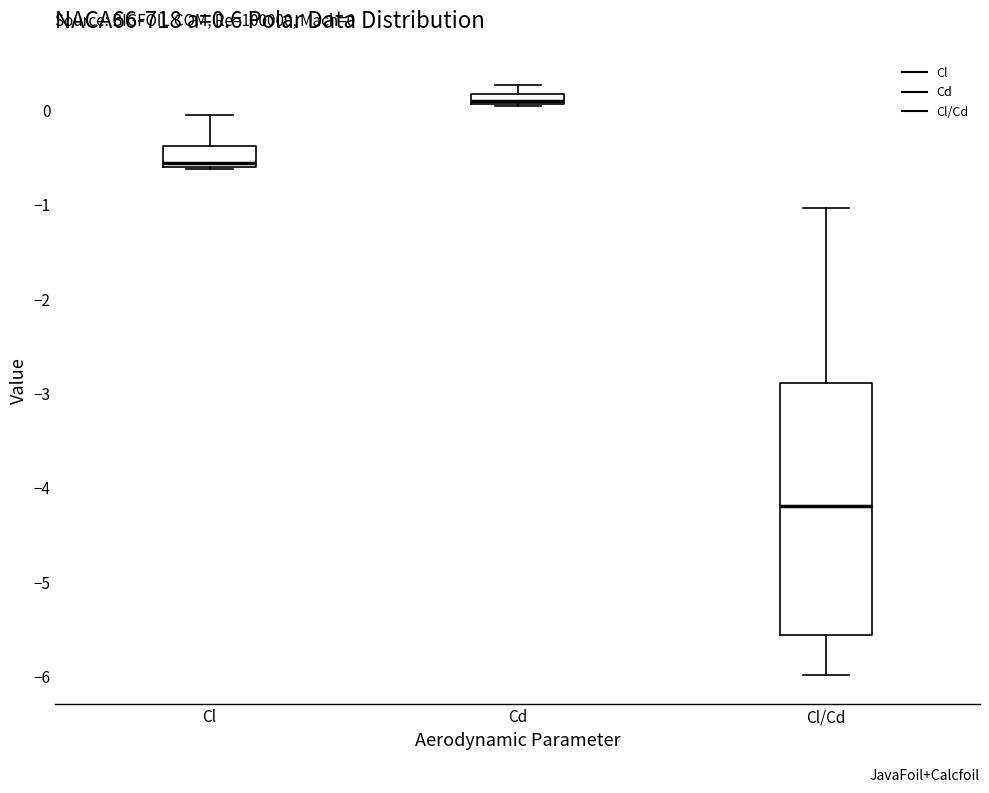

Comparing the boxes themselves (not the whiskers), which one is the tallest?

Cl/Cd